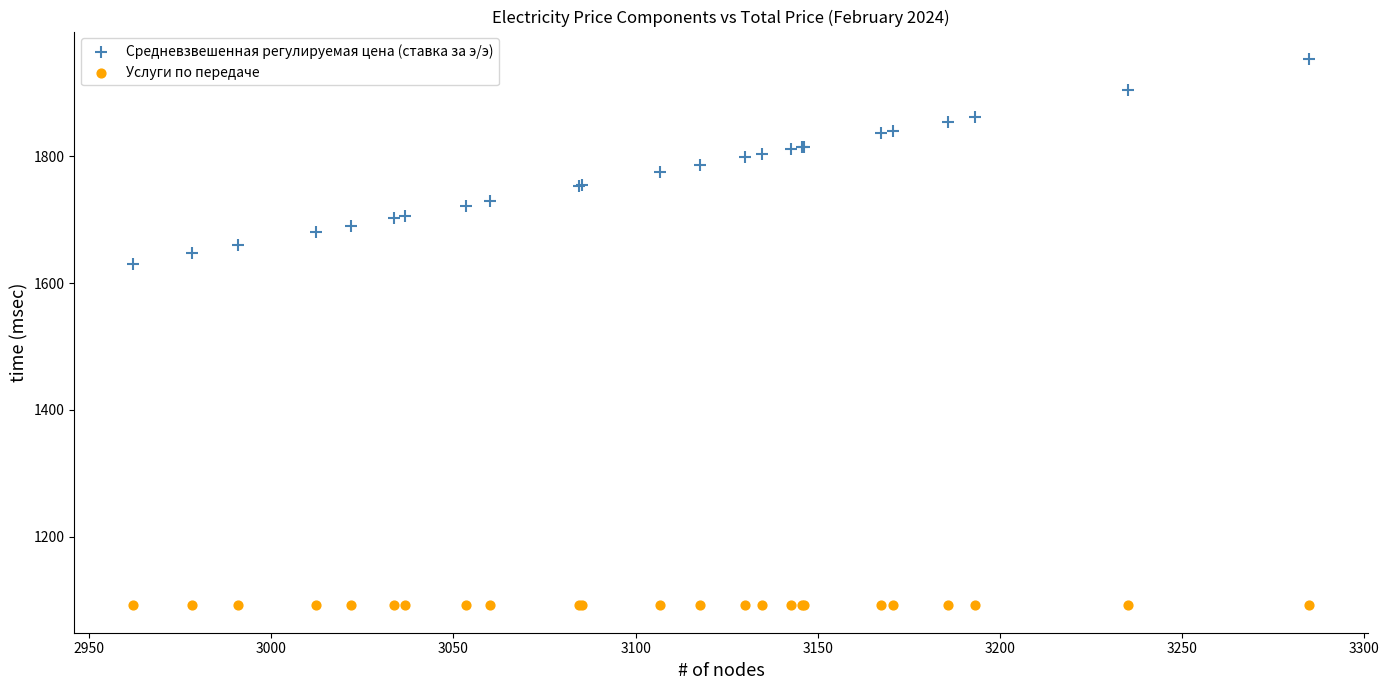

Across all series, what Y value is closest to 1522?

1631.0